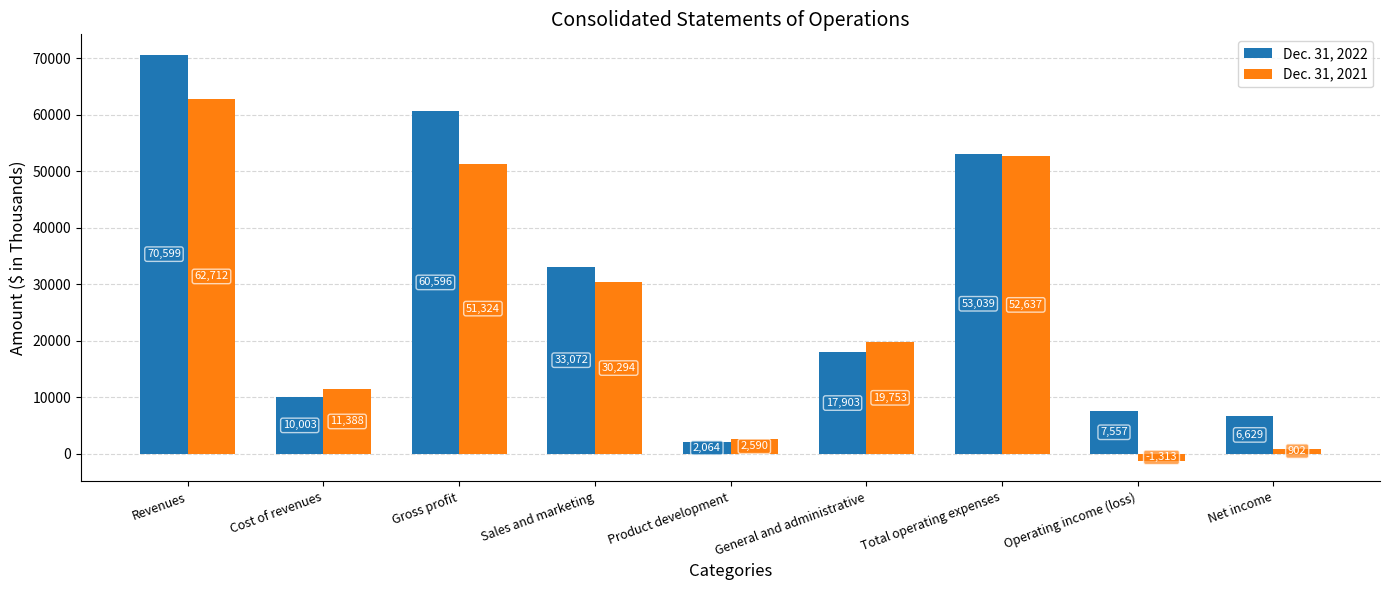

What is the sum of all Dec. 31, 2022 values?

261462